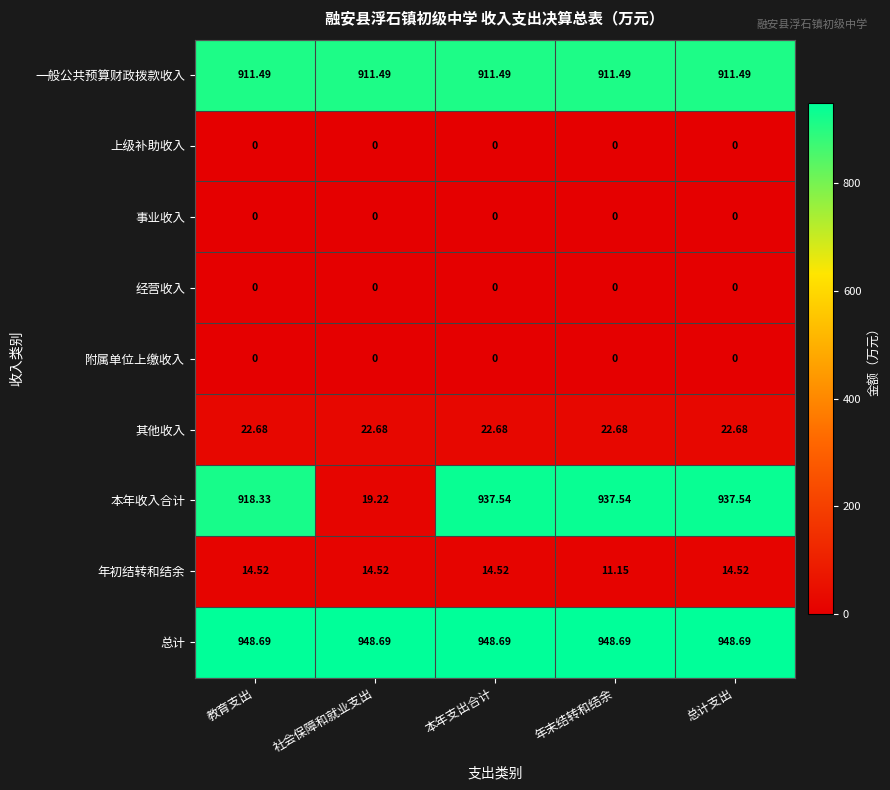

Is the value of 其他收入 at 年末结转和结余 greater than the value of 本年收入合计 at 总计支出?

No